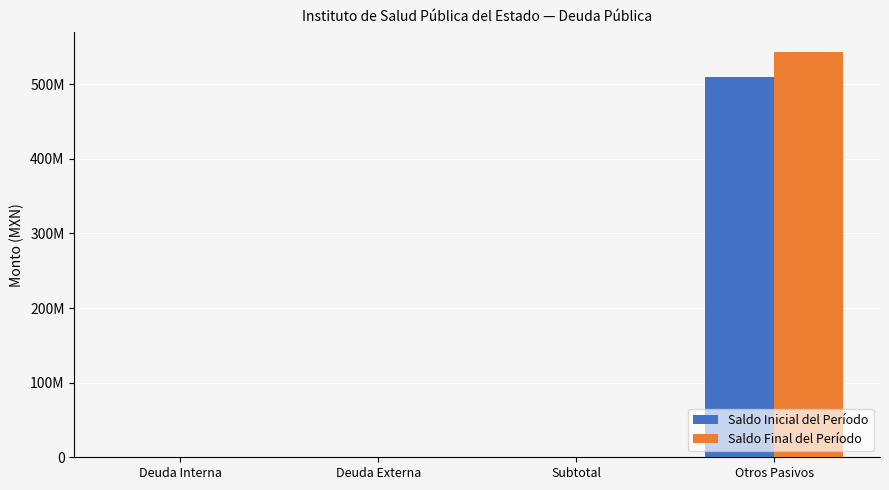

What is the difference between the maximum and second lowest values in the Saldo Inicial del Período series?

509553075.2